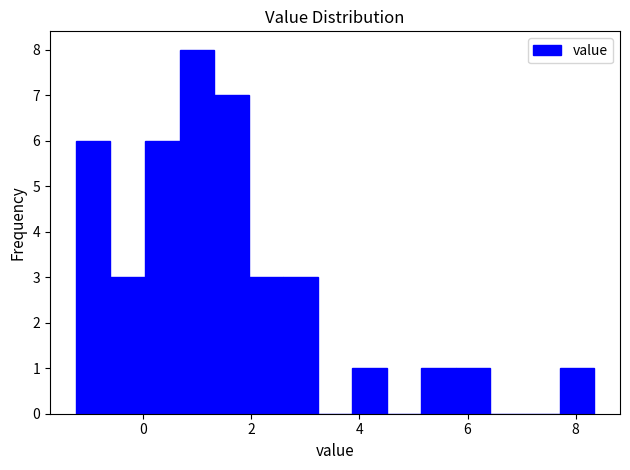

Around what value on the x-axis is the tallest bar? Give the approximate position of its centre, as read against the axis.

1.0